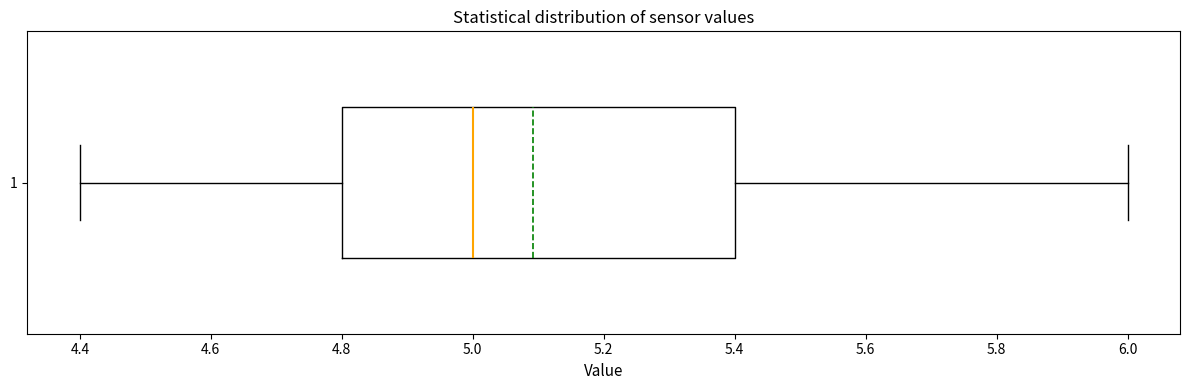

Transcribe this box plot: give where the median line is, the range the box spans, and where the two whiskers end, as read against the x-axis. The values are not printed on the chart, so give them approximately, as read against the axis.

median 5.0, box 4.8 to 5.4, whiskers 4.4 to 6.0